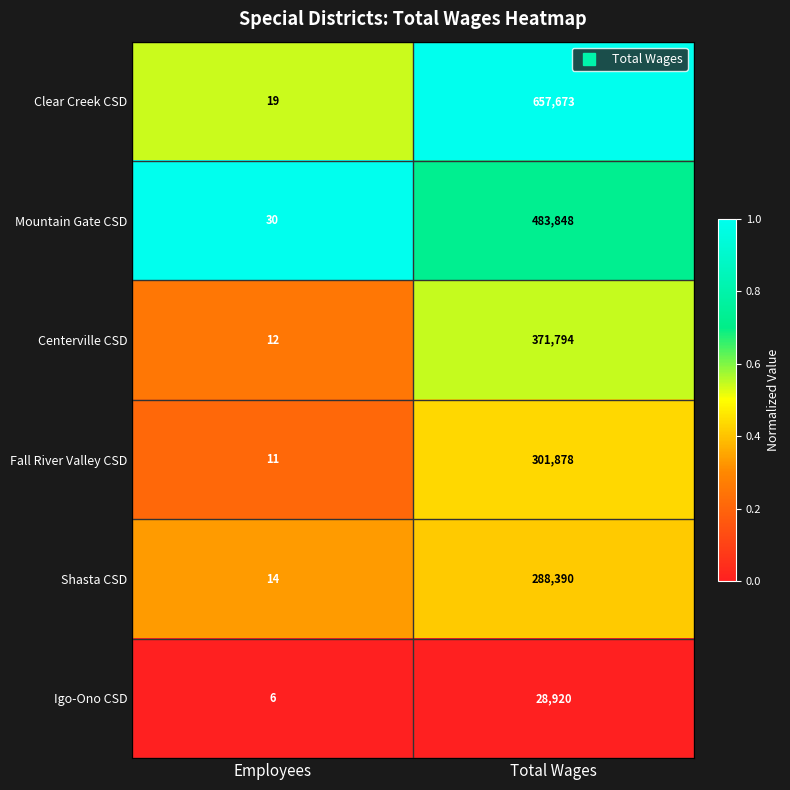

Which series has the largest total across all categories?

Clear Creek CSD